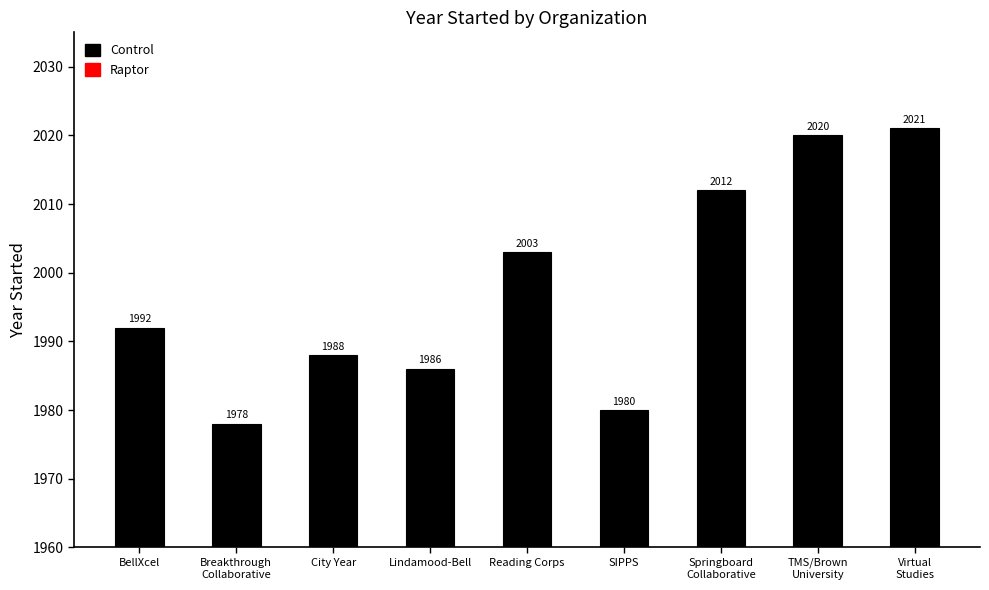

Is it true that the value at BellXcel is 2807?

False